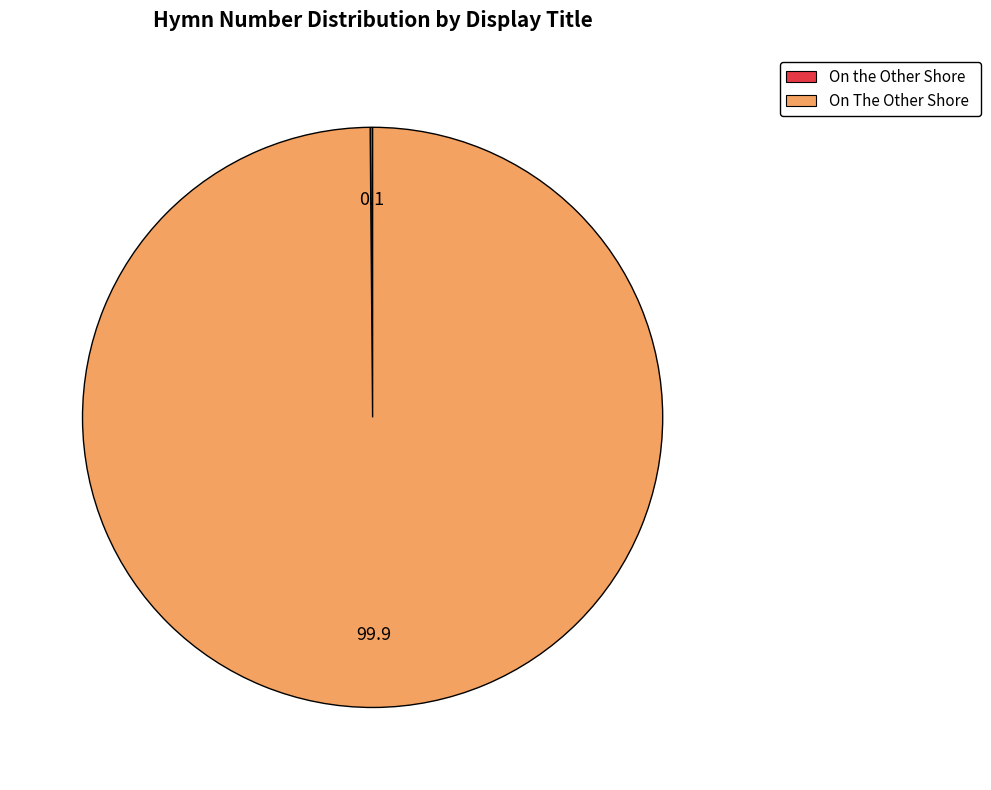

Which category accounts for the majority?

On The Other Shore